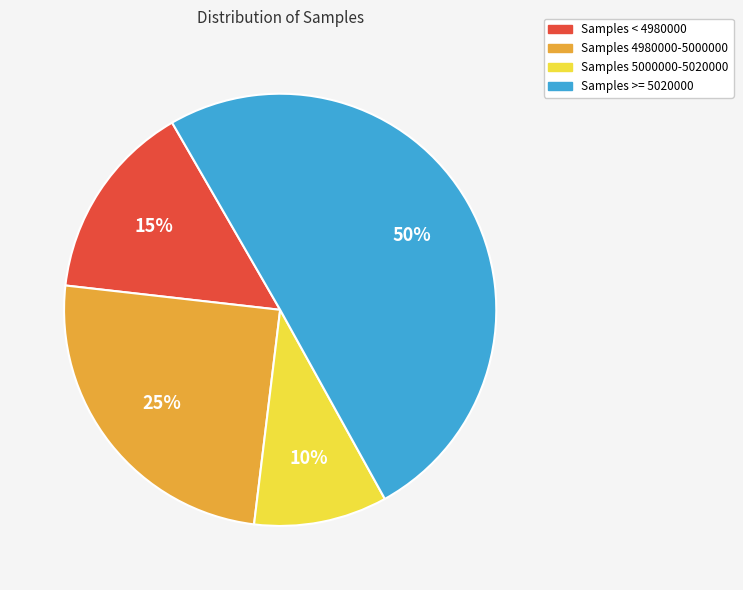

To the nearest percent, what is the difference between the largest and smallest slice percentages?

40%